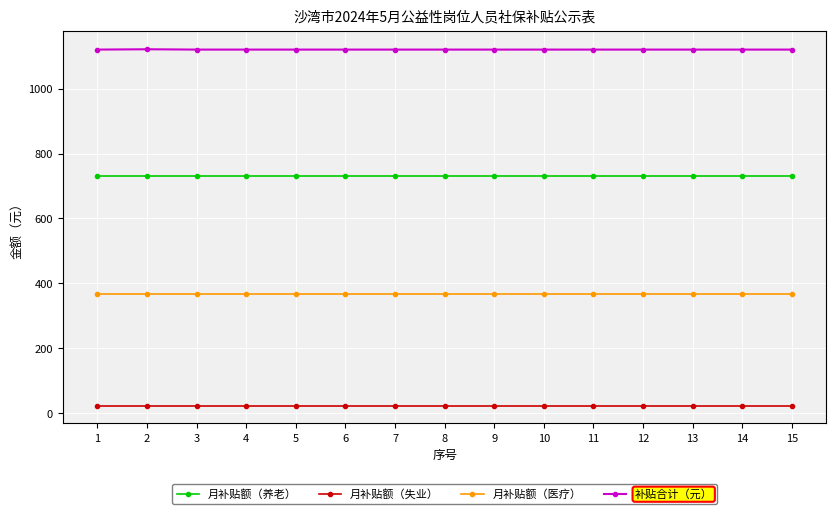

Is the value of 补贴合计（元） at 3 greater than the value of 月补贴额（医疗） at 9?

Yes